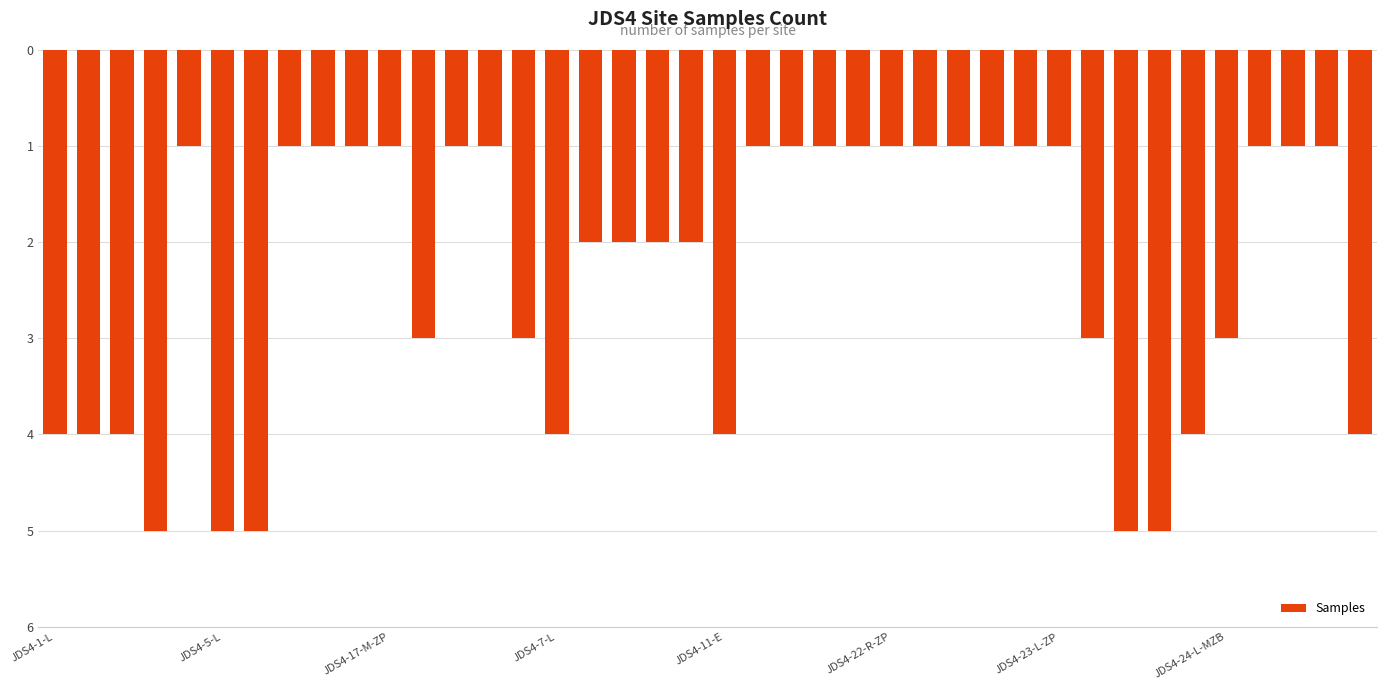

Does the chart contain any negative values?

Yes